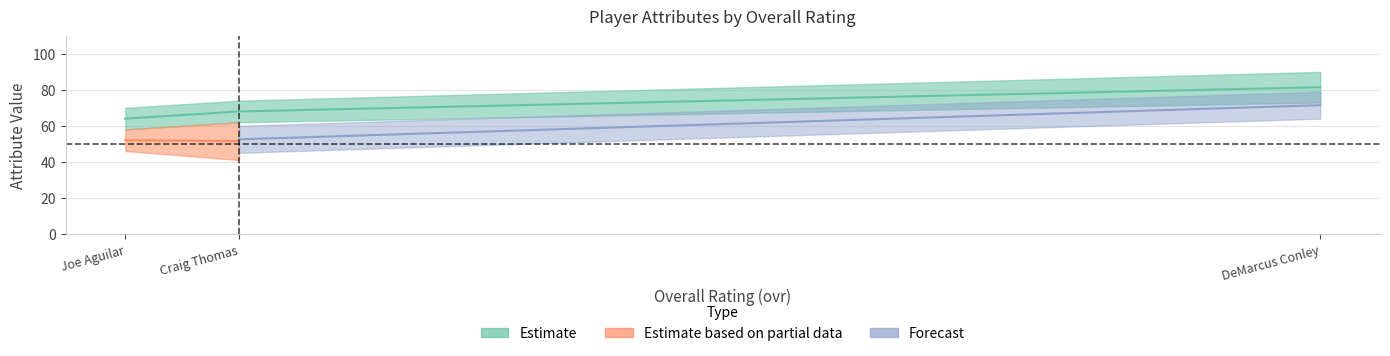

What position from the right is DeMarcus Conley?

1